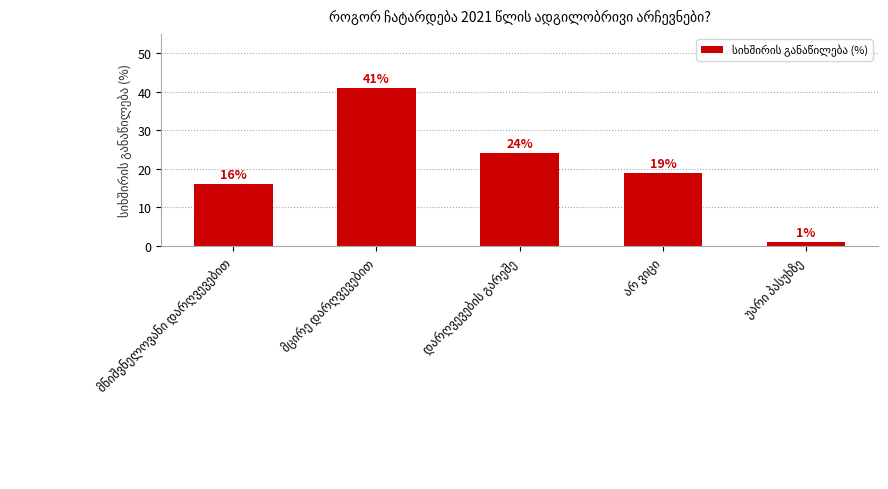

What is the difference between the second highest and minimum values?

23